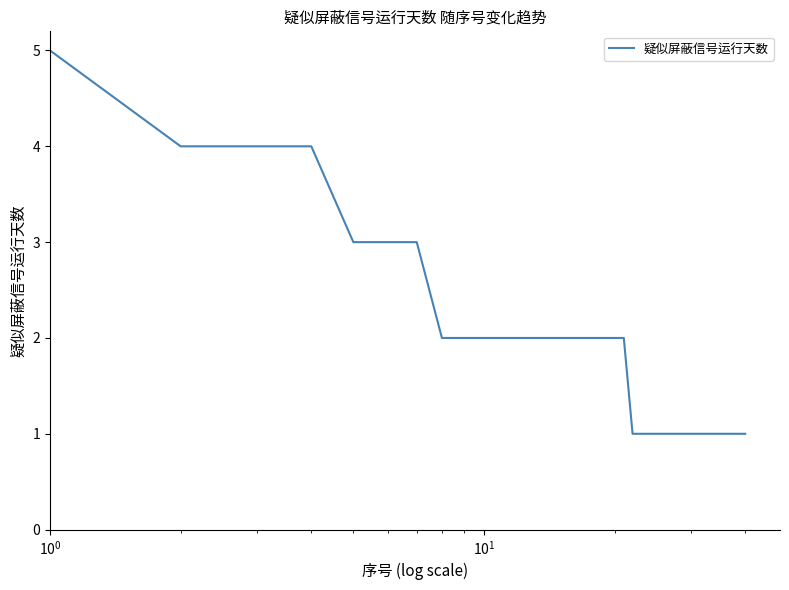

Count the number of categories in the chart.

40